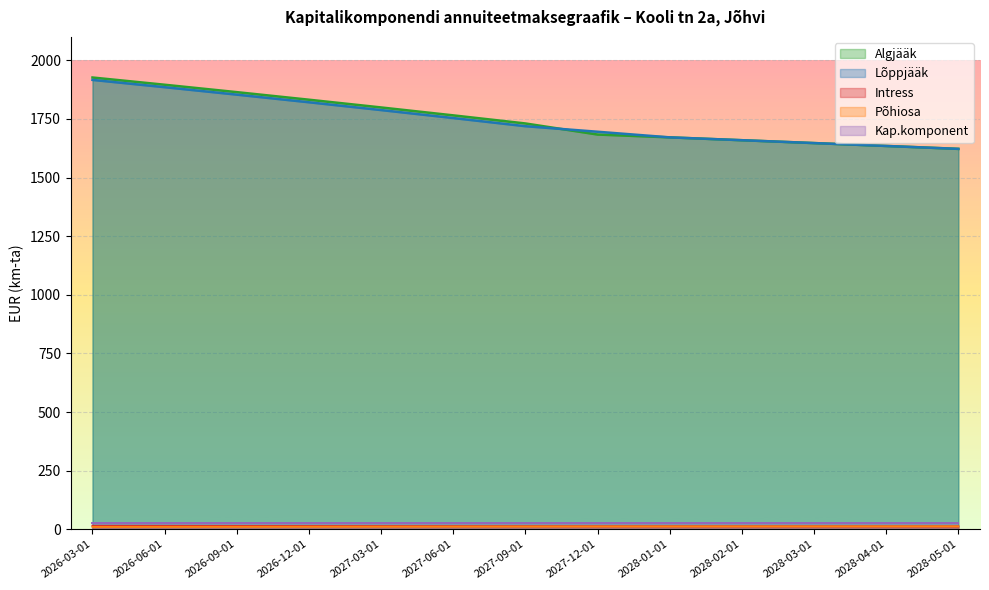

Between 2026-06-01 and 2028-01-01, which is larger?

2026-06-01